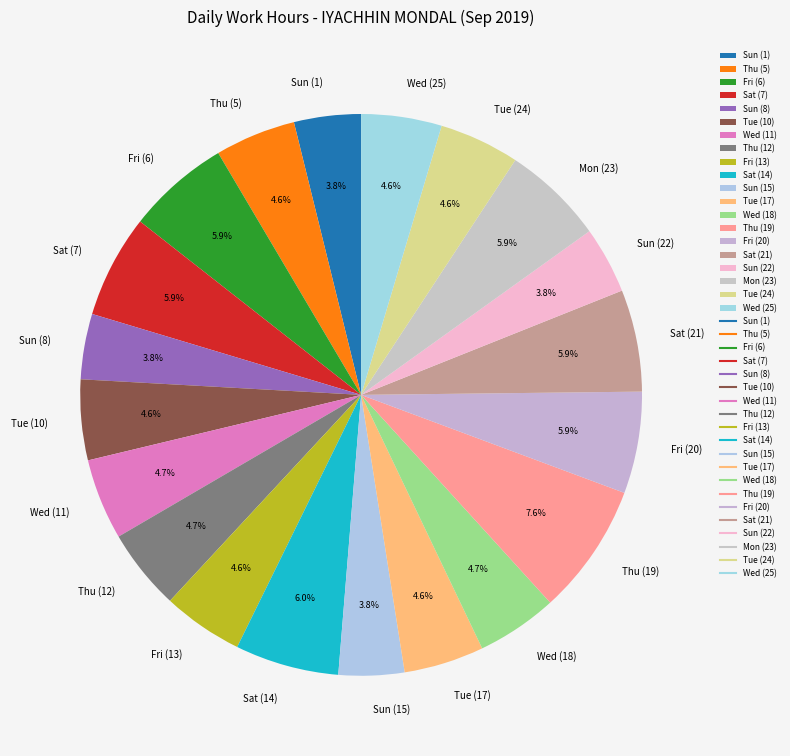

What percentage is the Tue (10) slice, to the nearest percent?

5%